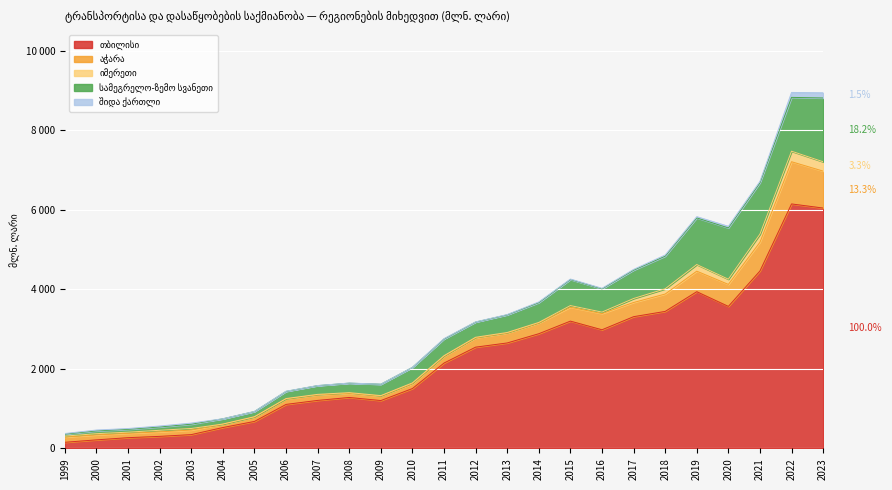

True or false: იმერეთი and აჭარა cross at least once.

False